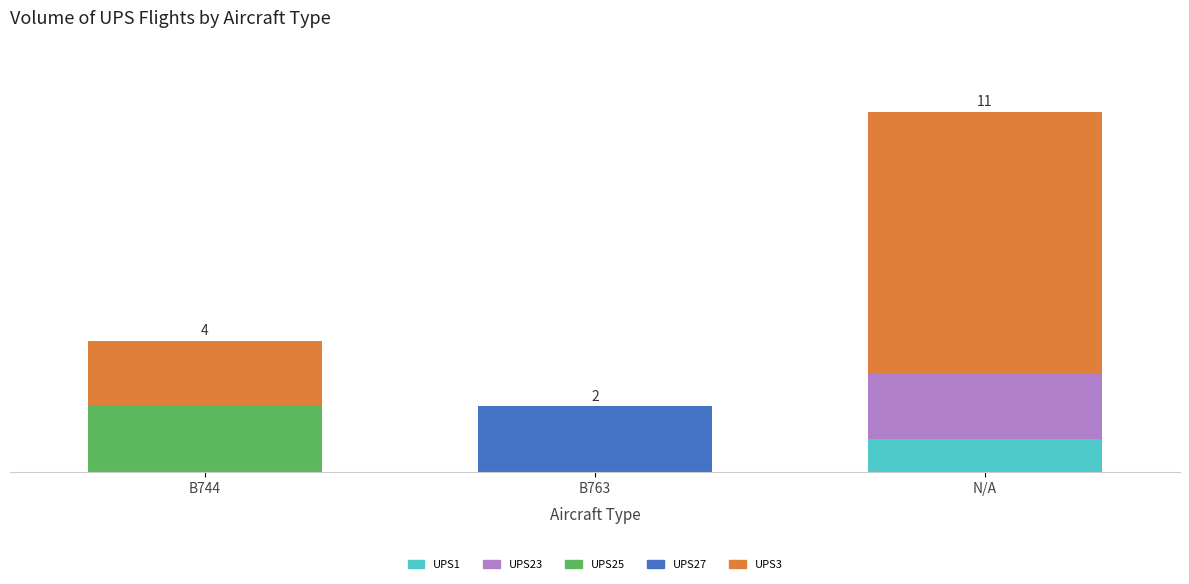

What is the difference between the second highest and minimum values in the UPS3 series?

2